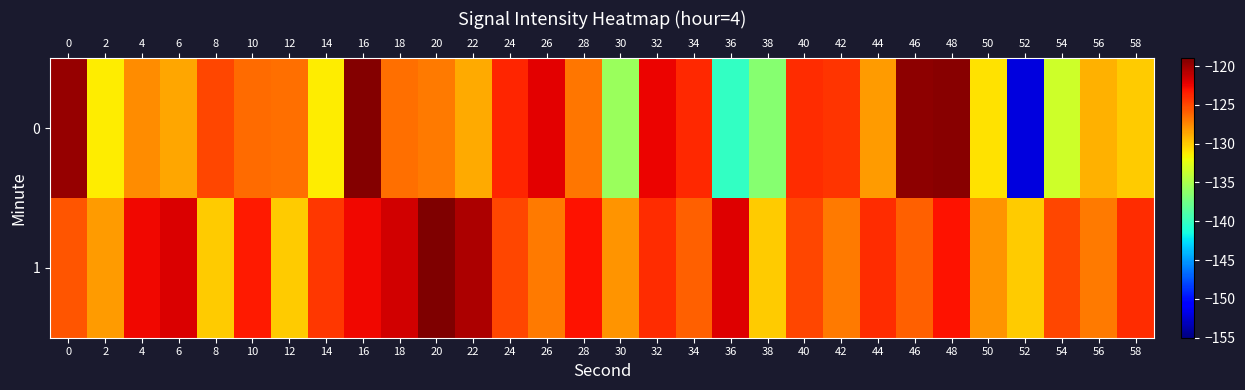

Reading right to left, list all the values displayed in this chart.

0: 58=-130.0	56=-129.1	54=-133.4	52=-152.0	50=-130.9	48=-119.4	46=-119.5	44=-128.2	42=-124.2	40=-124.0	38=-136.5	36=-140.2	34=-123.9	32=-122.5	30=-135.7	28=-126.8	26=-122.2	24=-123.7	22=-128.7	20=-127.0	18=-126.5	16=-119.3	14=-131.3	12=-126.6	10=-126.4	8=-124.9	6=-128.6	4=-127.6	2=-131.3	0=-119.7
1: 58=-124.0	56=-127.0	54=-125.0	52=-130.0	50=-128.0	48=-123.0	46=-126.0	44=-124.0	42=-127.0	40=-125.0	38=-130.0	36=-122.0	34=-126.0	32=-124.0	30=-128.0	28=-123.0	26=-127.0	24=-125.0	22=-120.5	20=-119.0	18=-121.7	16=-122.6	14=-124.5	12=-130.1	10=-123.3	8=-130.0	6=-121.9	4=-122.6	2=-128.3	0=-125.6